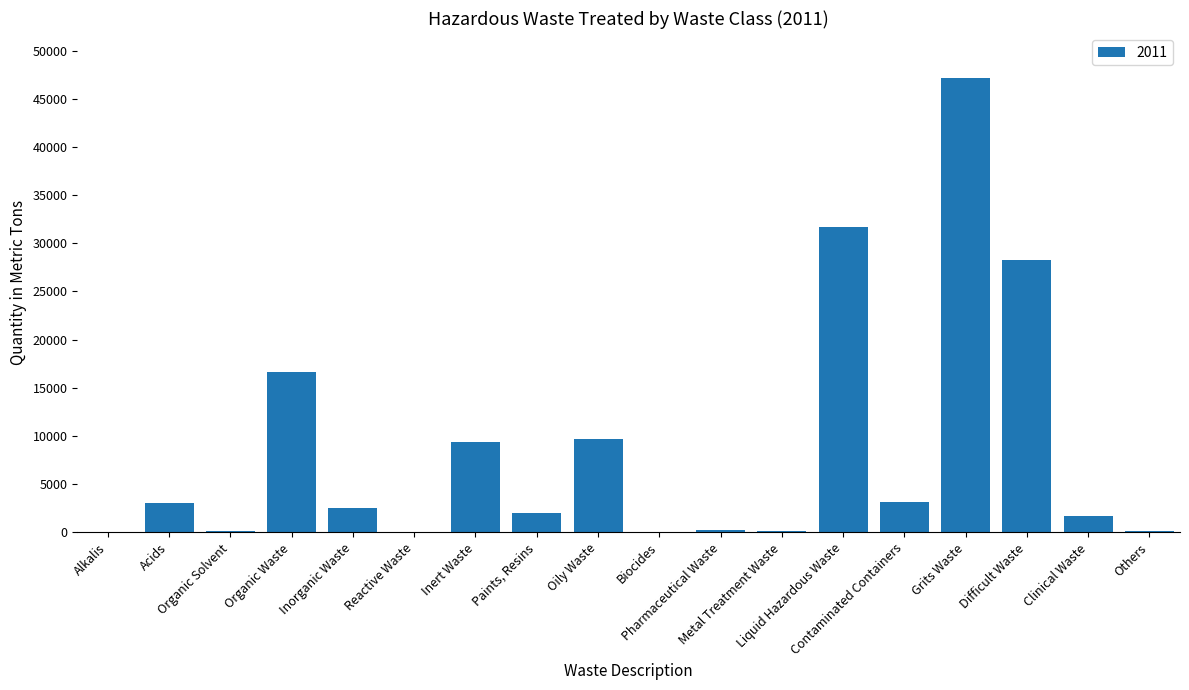

The value at Organic Waste is 5584. True or false?

False